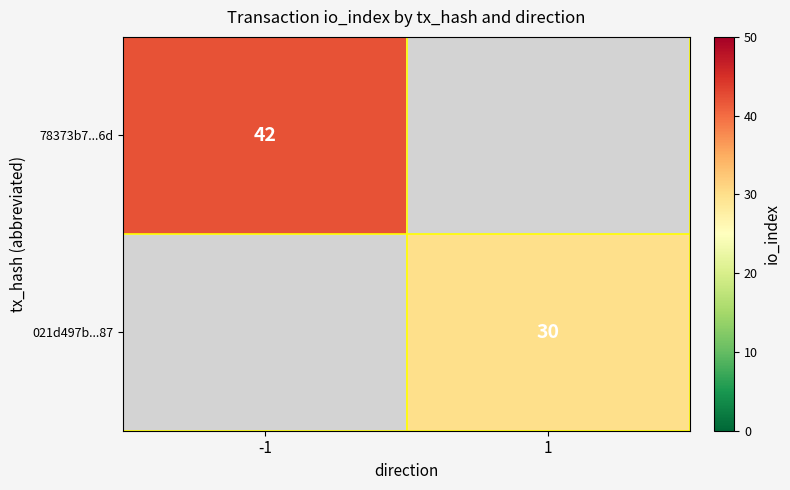

The 78373b7...6d series shows 75 at -1. True or false?

False